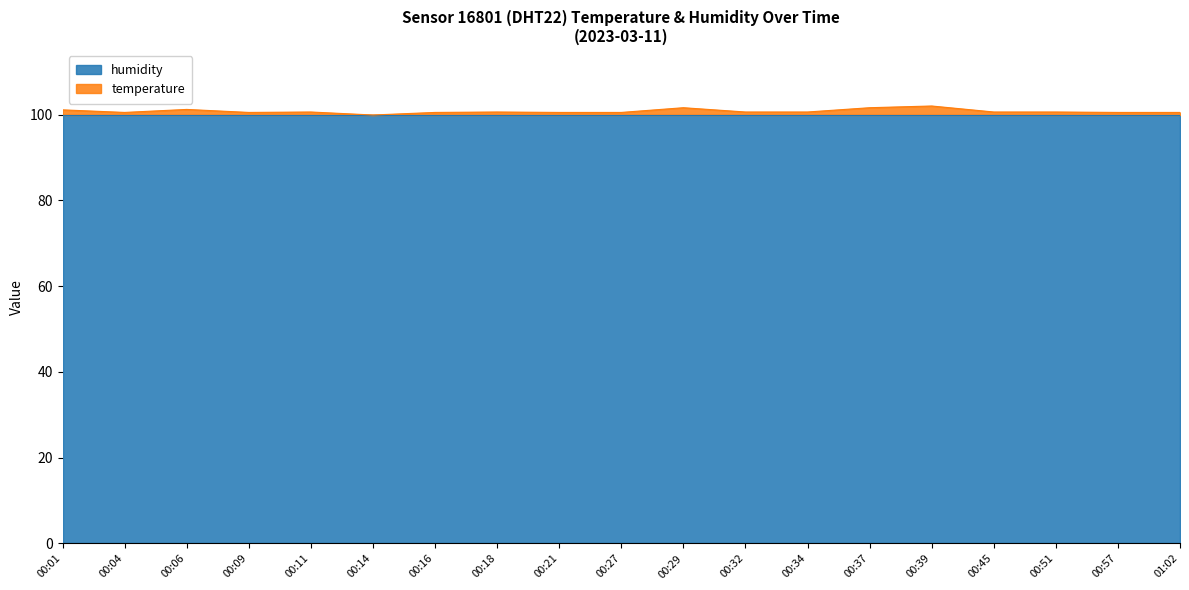

What is the label of the 13th point from the right?

00:16